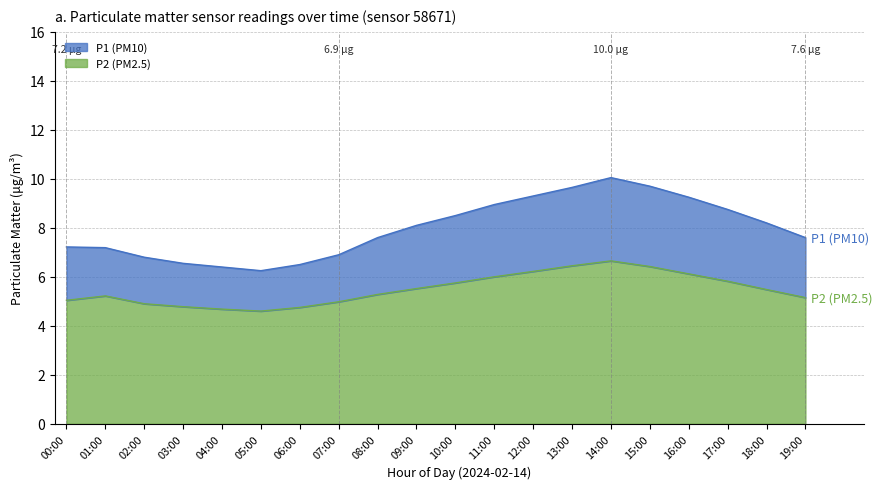

What is the total value across all series at 17:00?

14.6